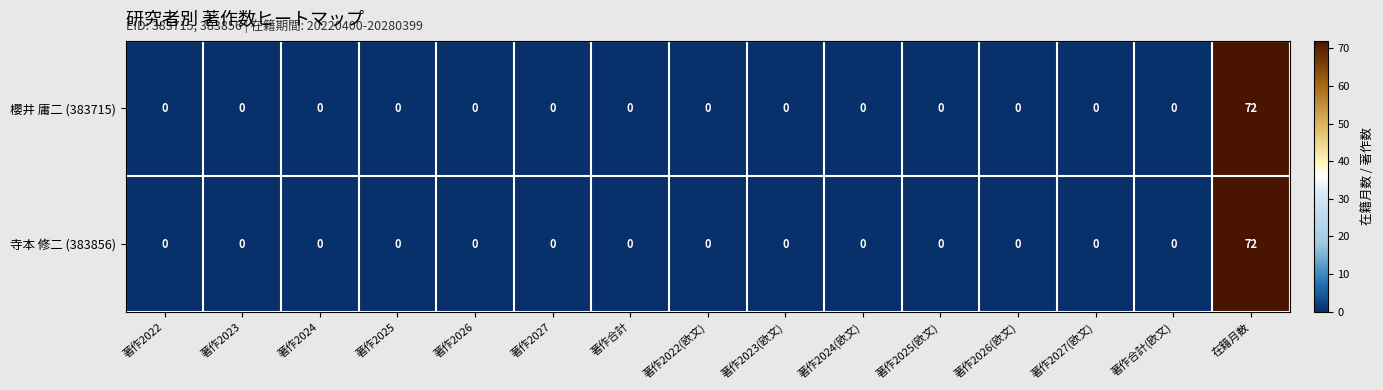

At which label does 寺本 修二 (383856) reach its peak?

在籍月数